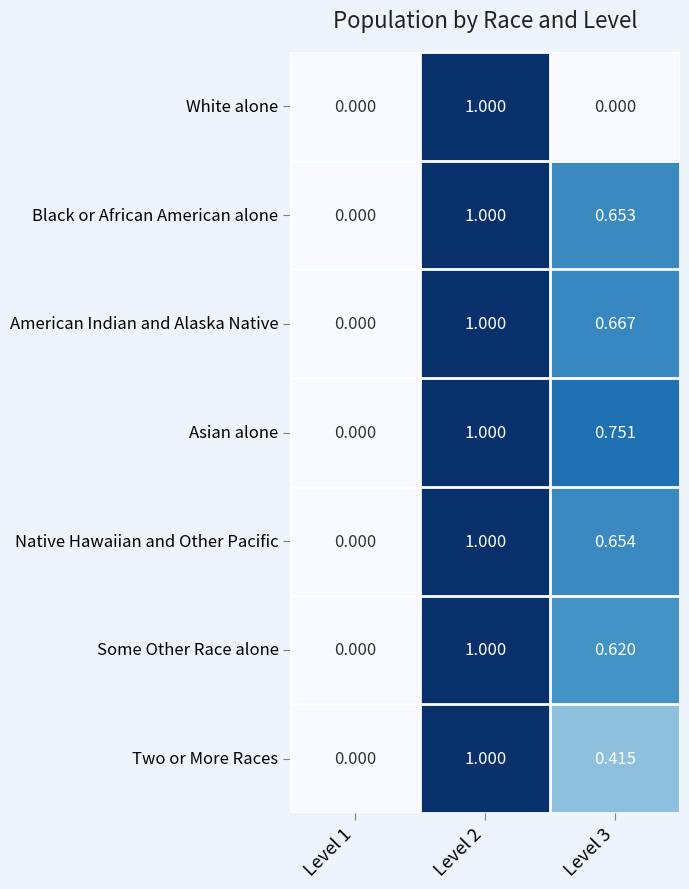

Between Level 2 and Level 3, which series saw the biggest shift?

White alone